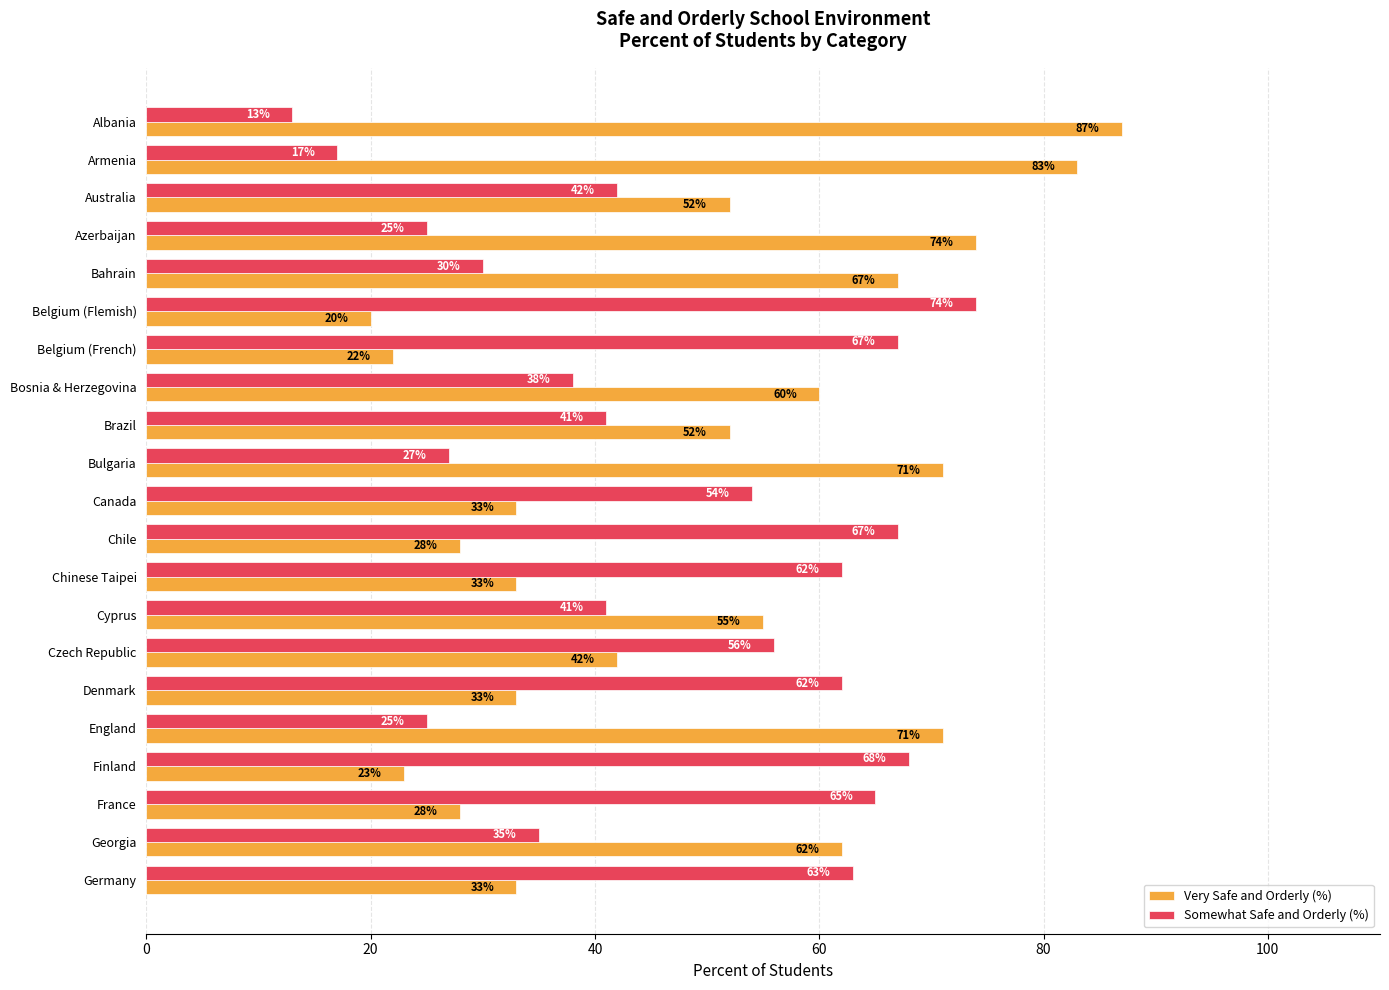

True or false: Somewhat Safe and Orderly (%) has a value of 63 at Germany.

True